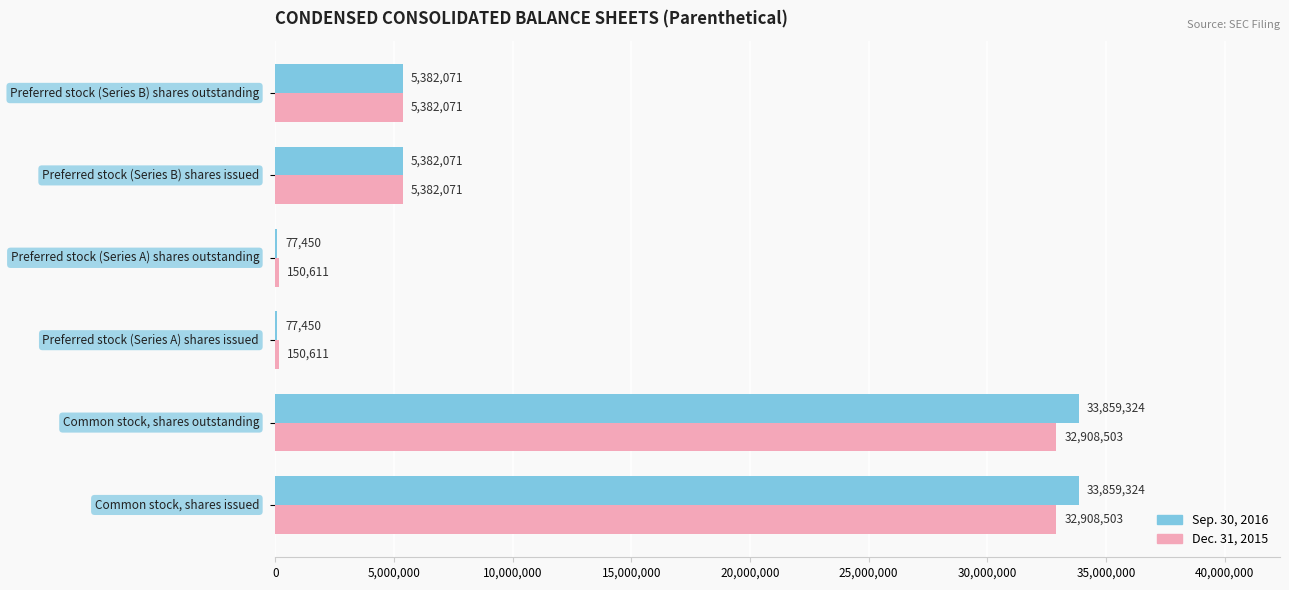

Which series has the largest total across all categories?

Sep. 30, 2016